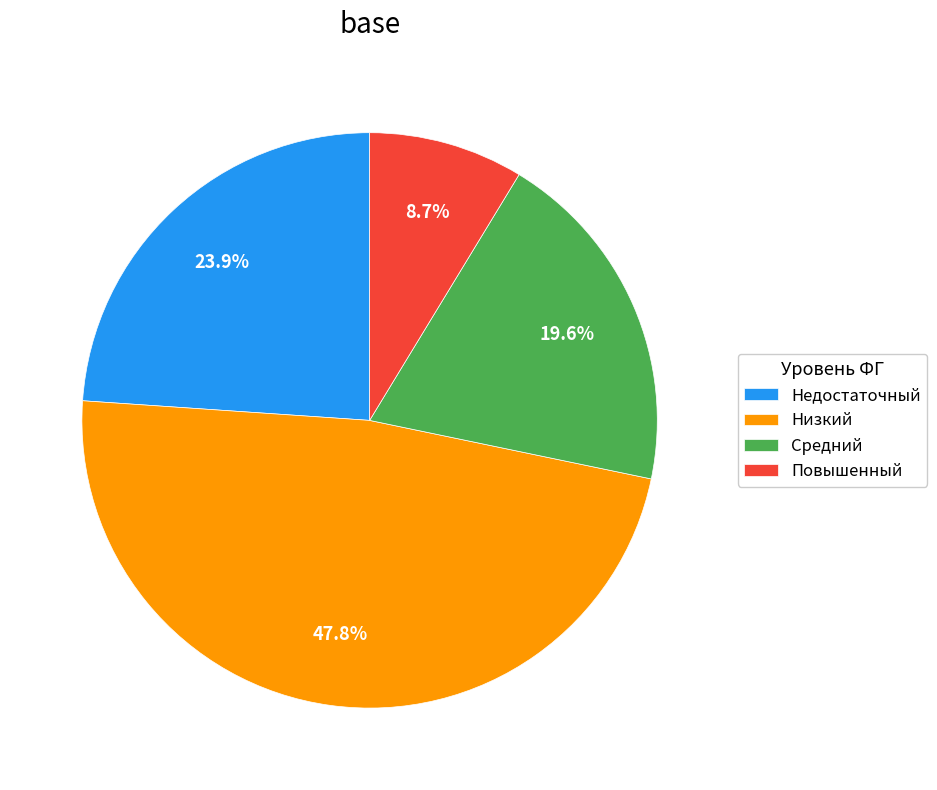

How many slices are in this pie chart?

4